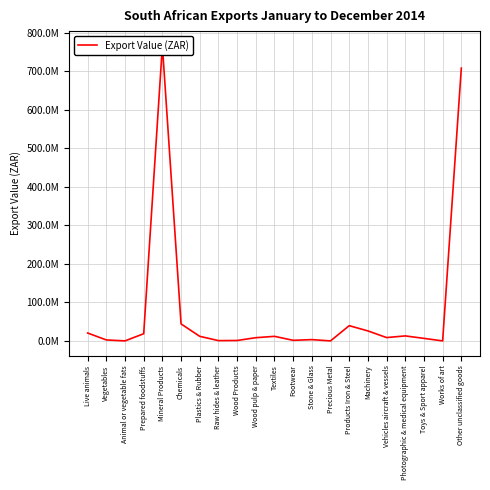

What is the change in value from Raw hides & leather to Machinery?

+25234558